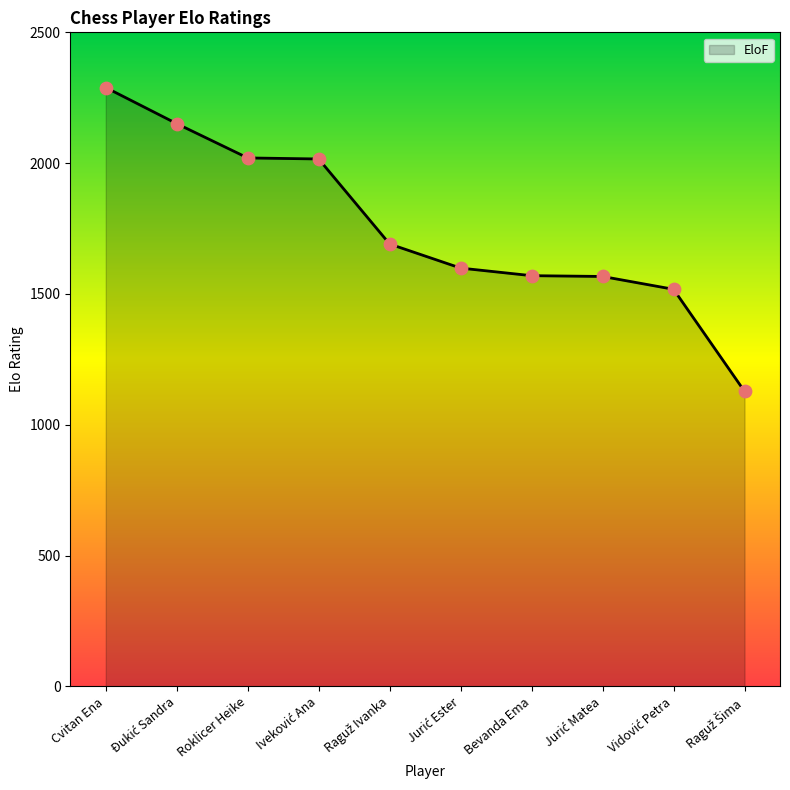

What is the greatest value displayed?

2289